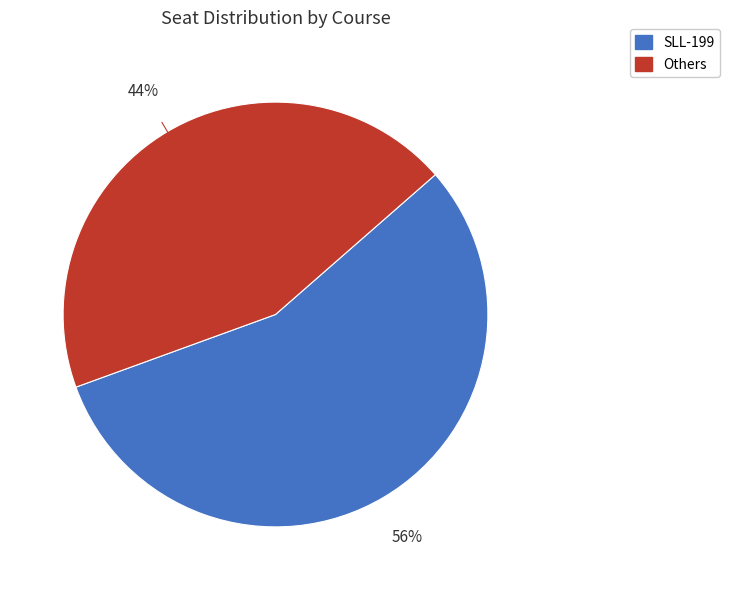

To the nearest percent, what is the difference between the largest and smallest slice percentages?

12%